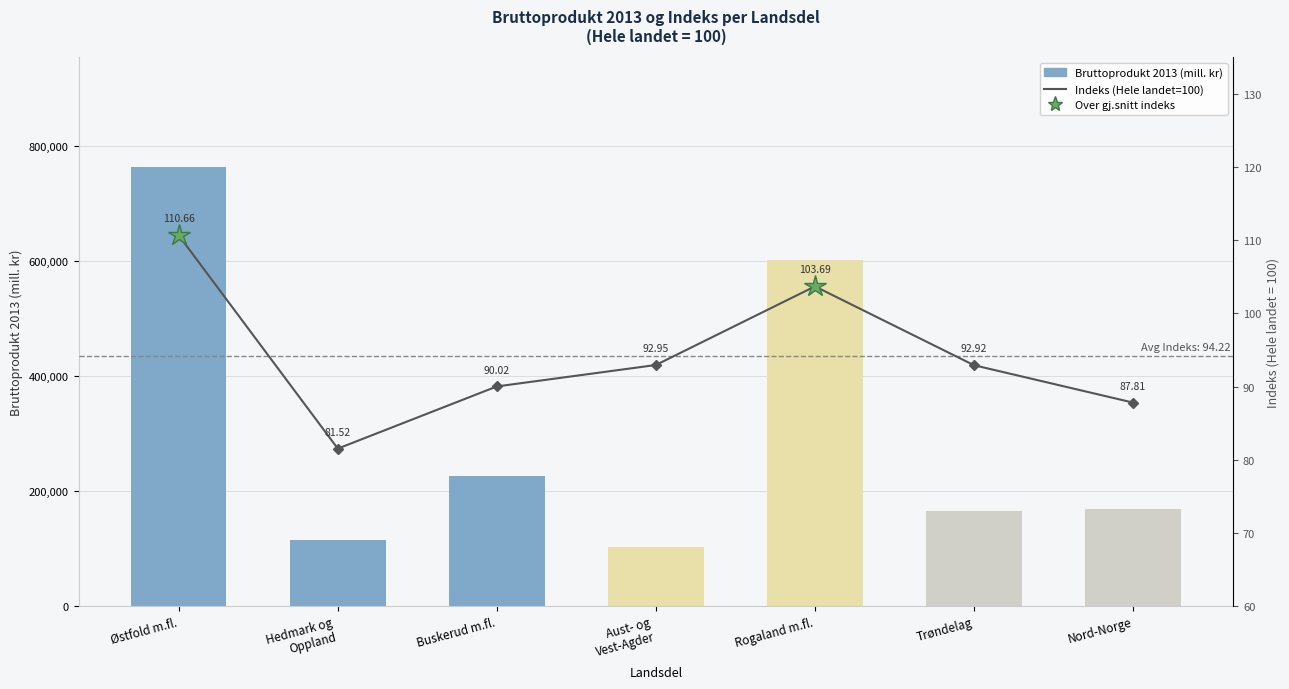

Rank the series at Aust- og
Vest-Agder from lowest to highest value.

Indeks, Bruttoprodukt 2013 (mill. kr)